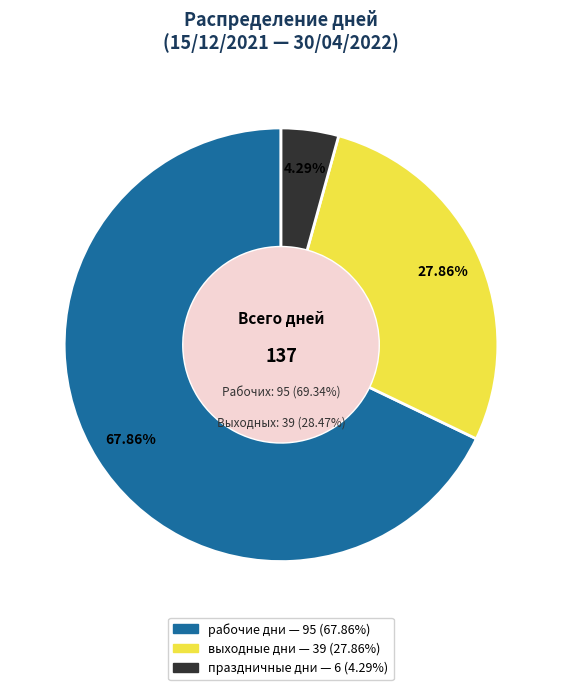

Is выходные дни the majority of the pie?

No